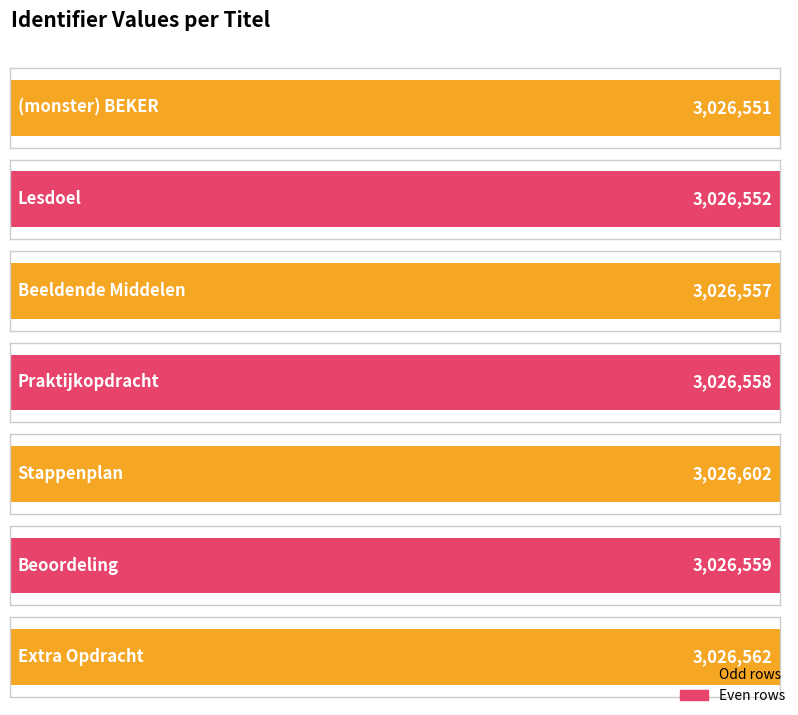

What is the average value?

3026563